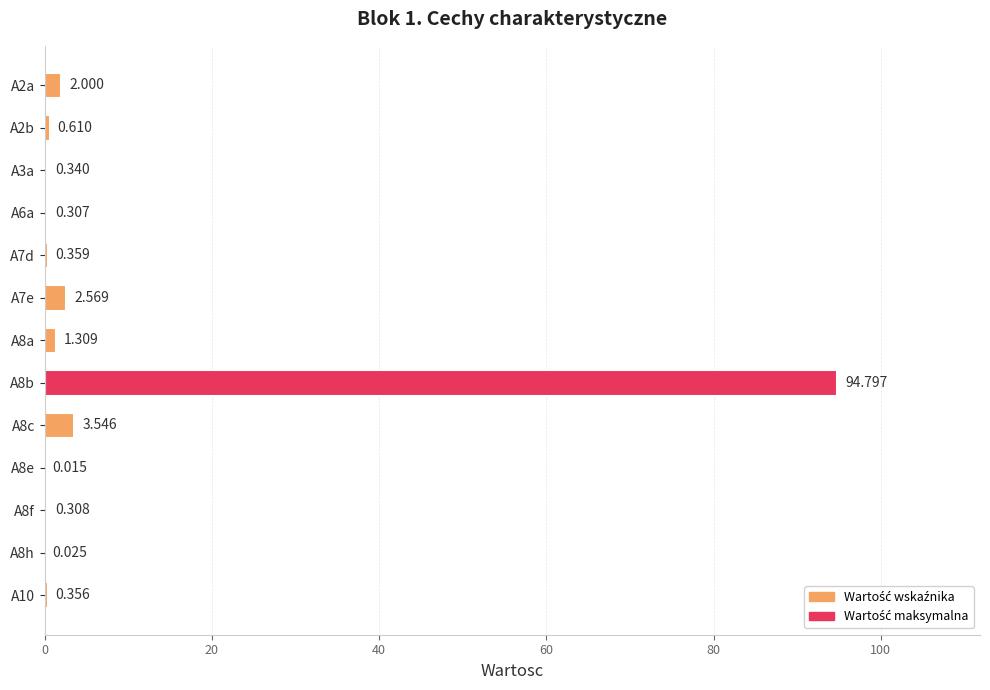

How many categories are shown in the chart?

13